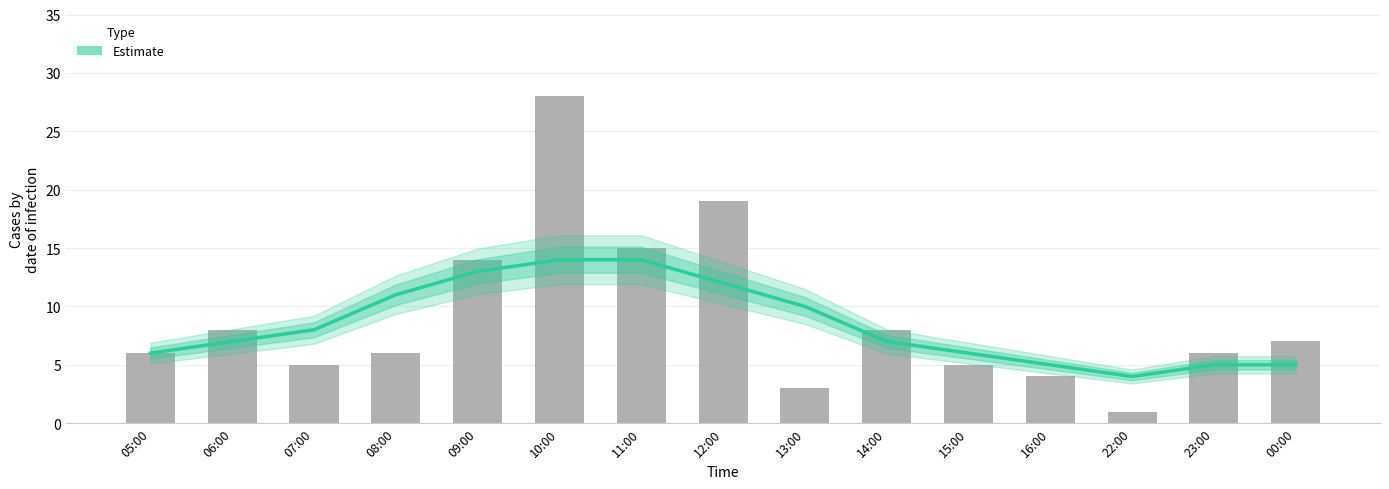

What is the ratio of the value at 23:00 to the value at 08:00?

1.0